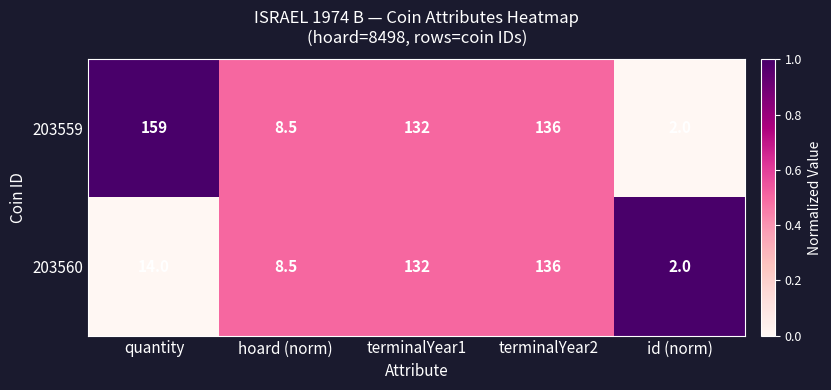

At which category is the sum across all series the highest?

terminalYear2